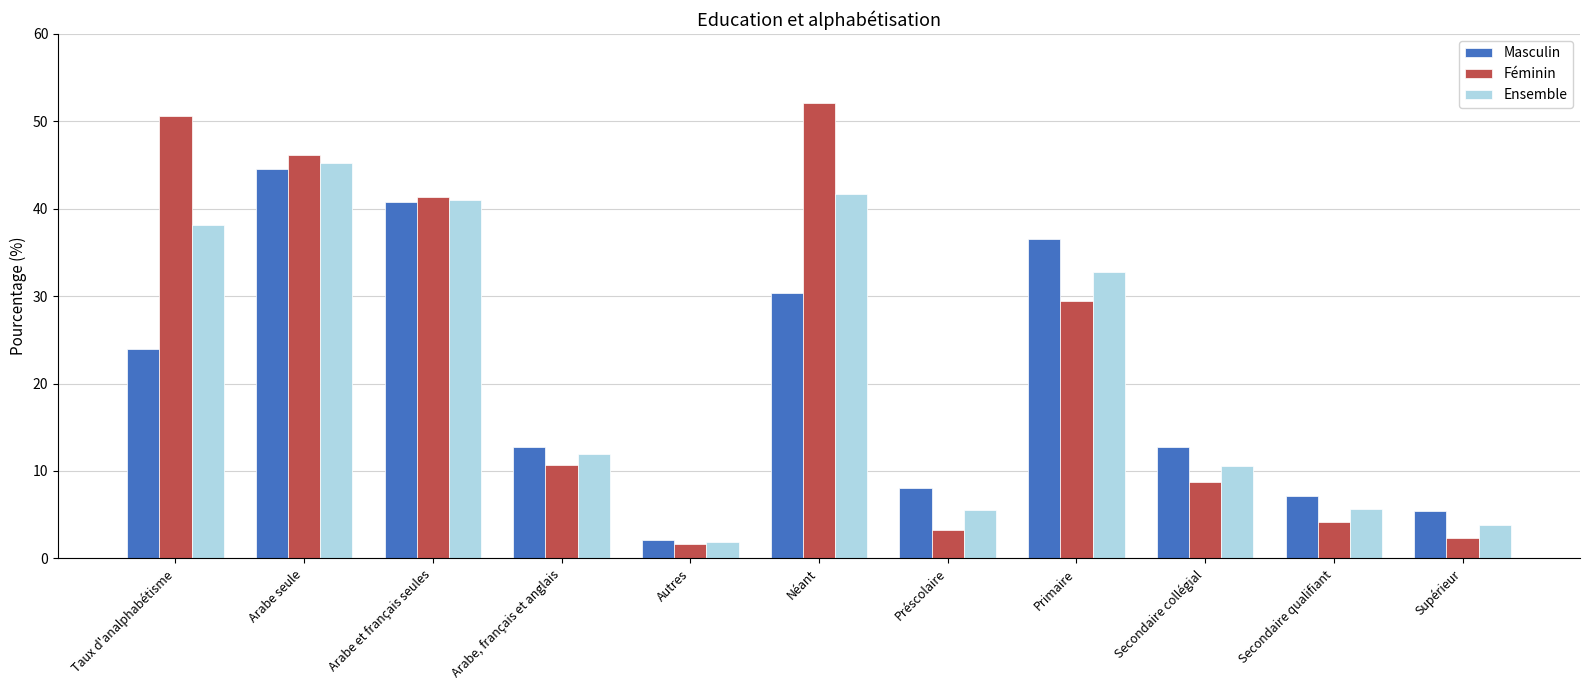

Which category has the highest value in the Féminin series?

Néant